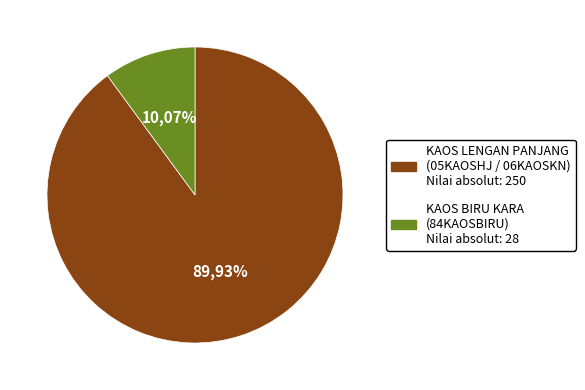

What is the change in value from KAOS LENGAN PANJANG (Total: 250) to KAOS BIRU KARA (Total: 28)?

-222